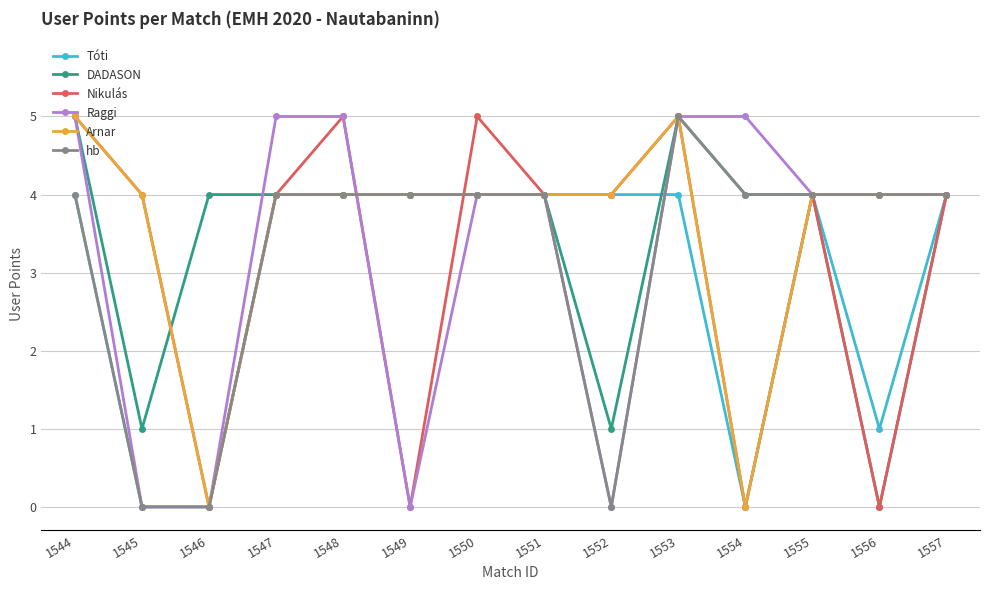

True or false: Tóti and Raggi intersect in this chart.

True